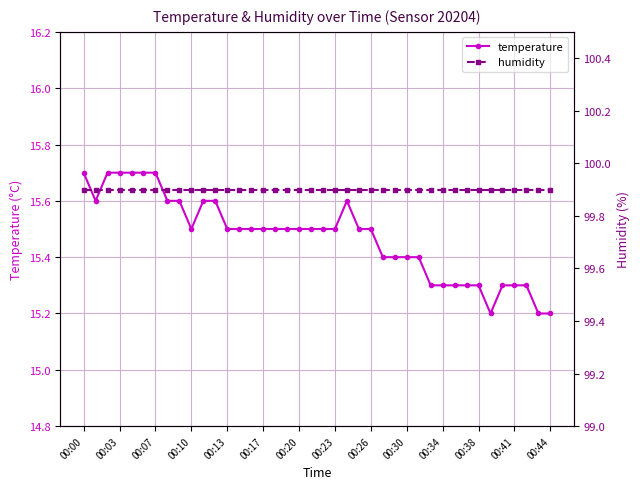

In temperature, how many points are lower than both neighbors (excluding endpoints)?

3